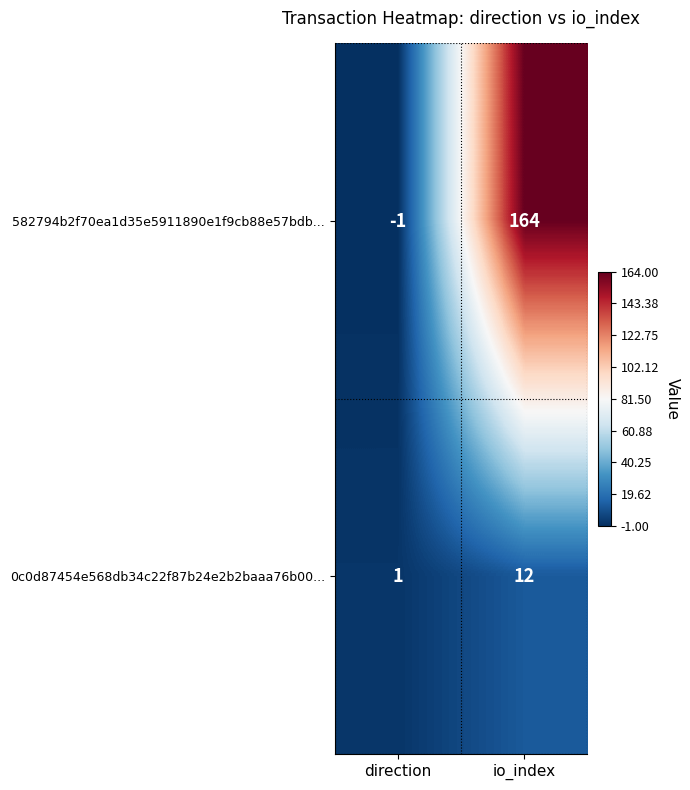

The value of 0c0d87454e568db34c22f87b24e2b2baaa76b00... at direction is 0. True or false?

False